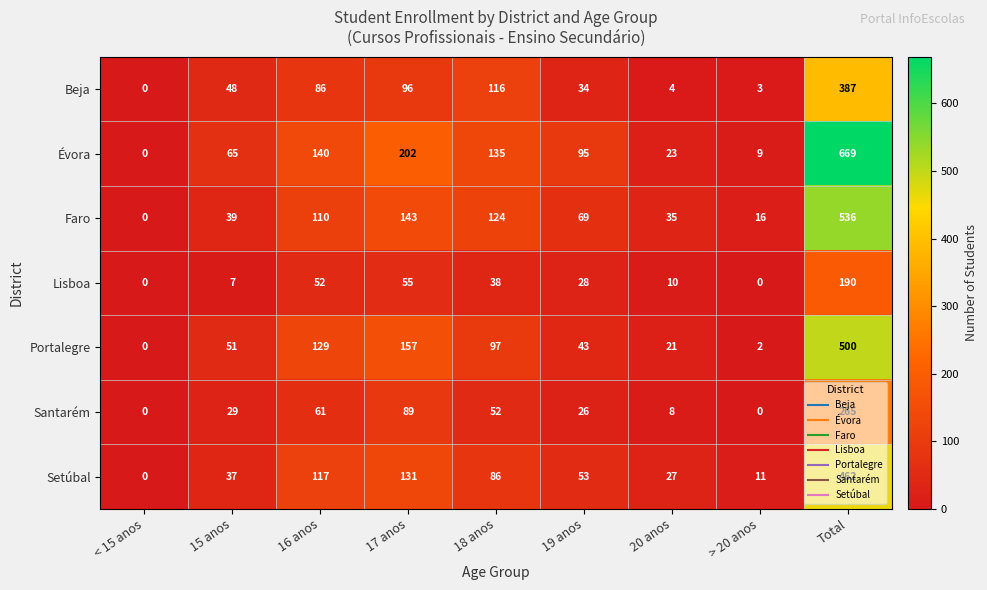

Is it true that Évora equals 135 at 18 anos?

True